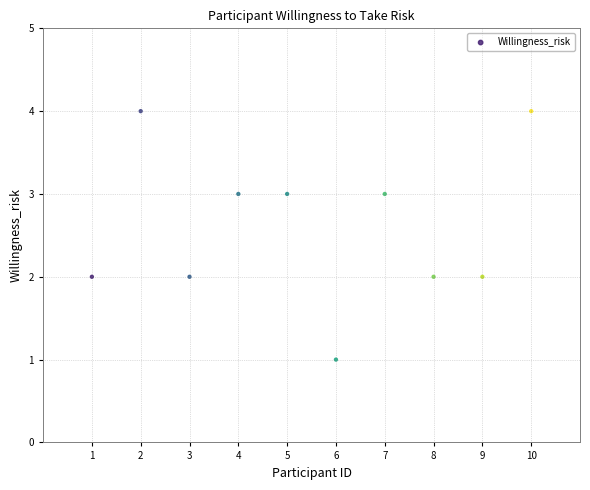

What is the average X value?

6